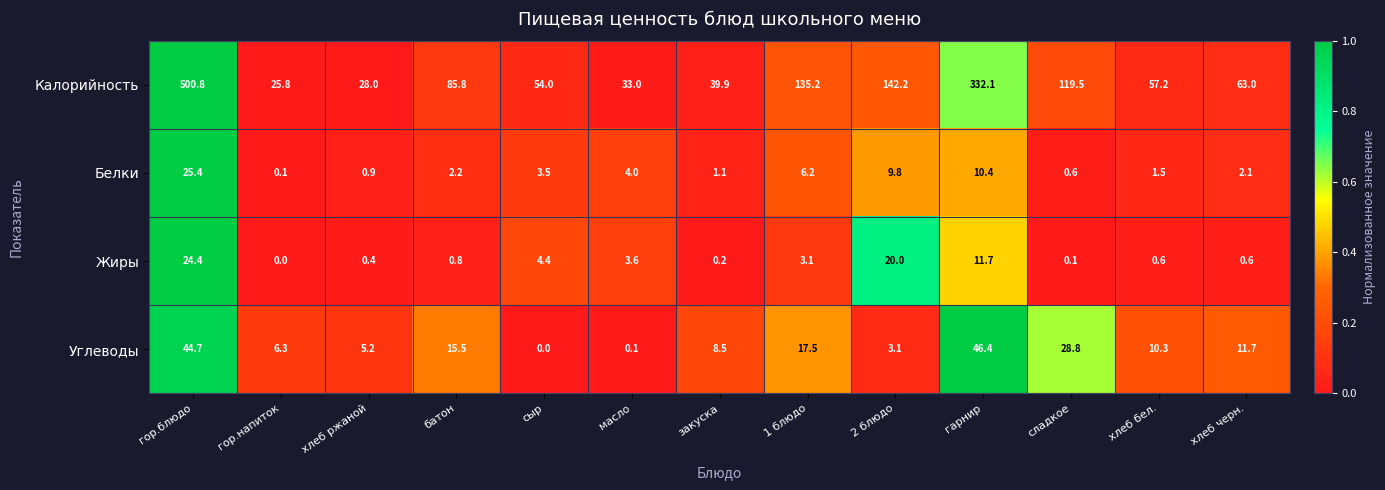

At which label does Жиры reach its minimum?

гор.напиток